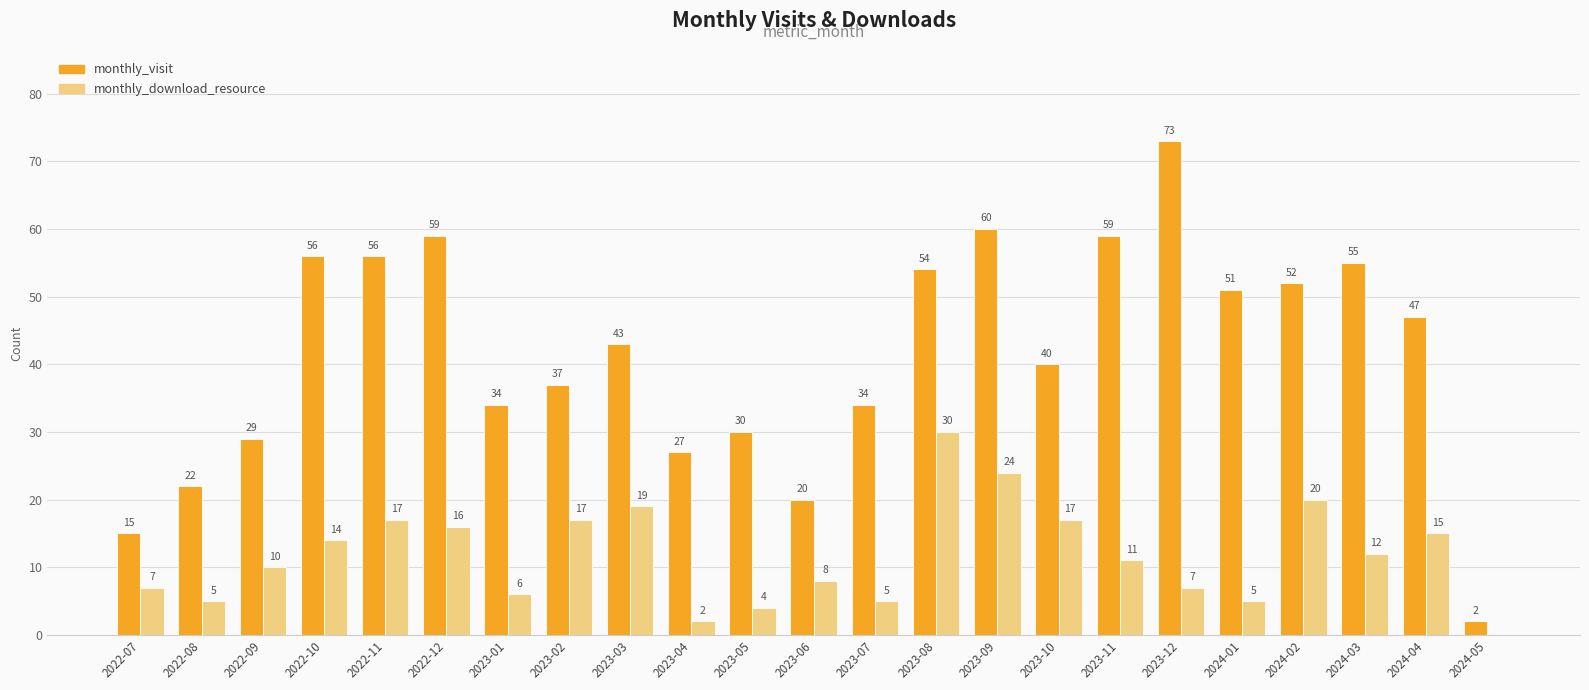

Is it true that monthly_visit equals 29 at 2022-09?

True